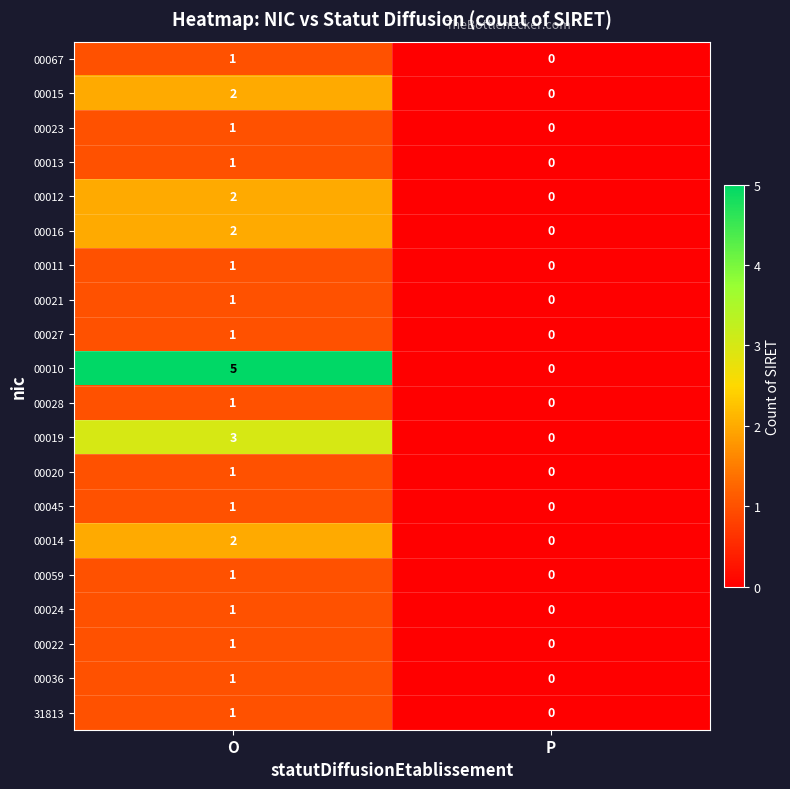

Which series has the largest total across all categories?

00010